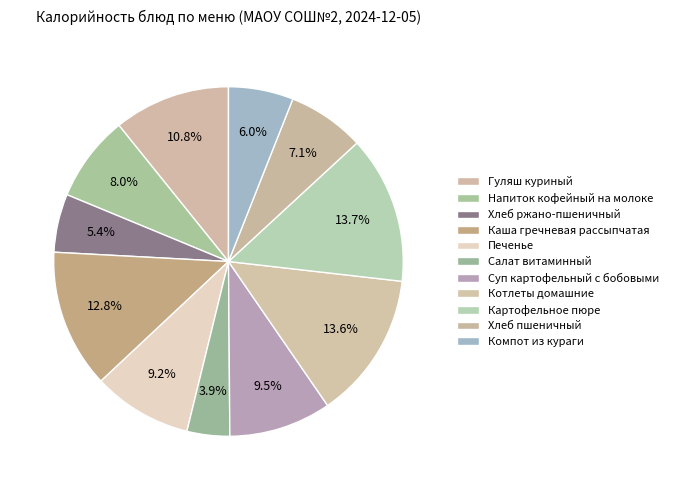

How many segments does this pie chart have?

11